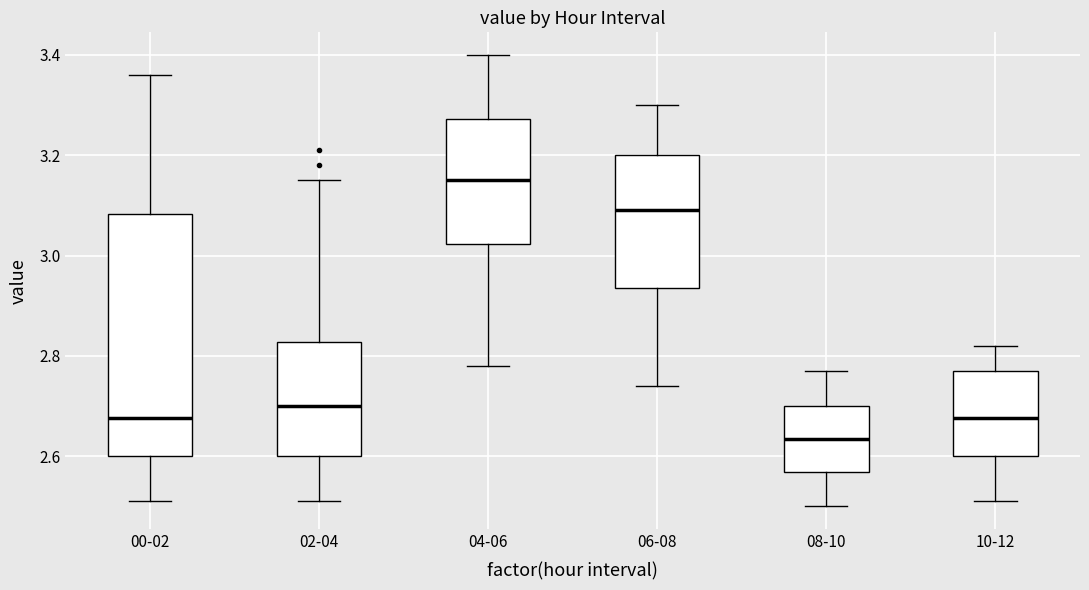

Which box is the tallest, from its lower edge to its upper edge?

00-02